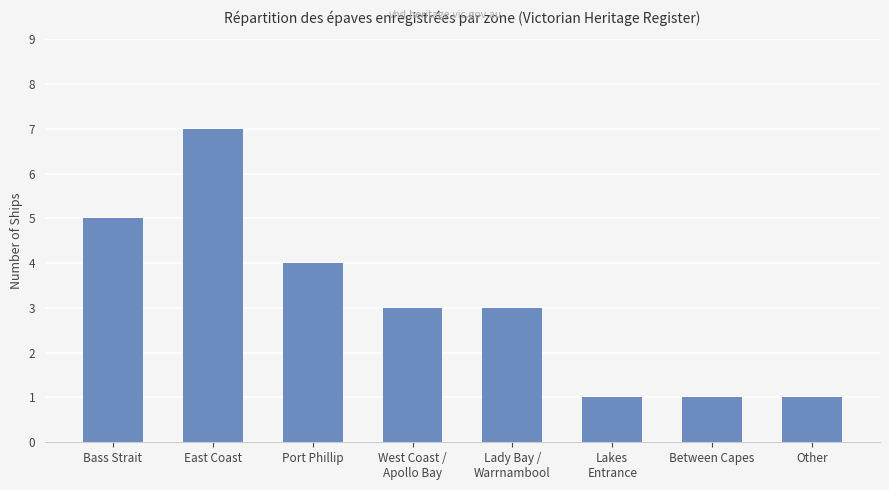

What is the label of the 6th bar from the right?

Port Phillip